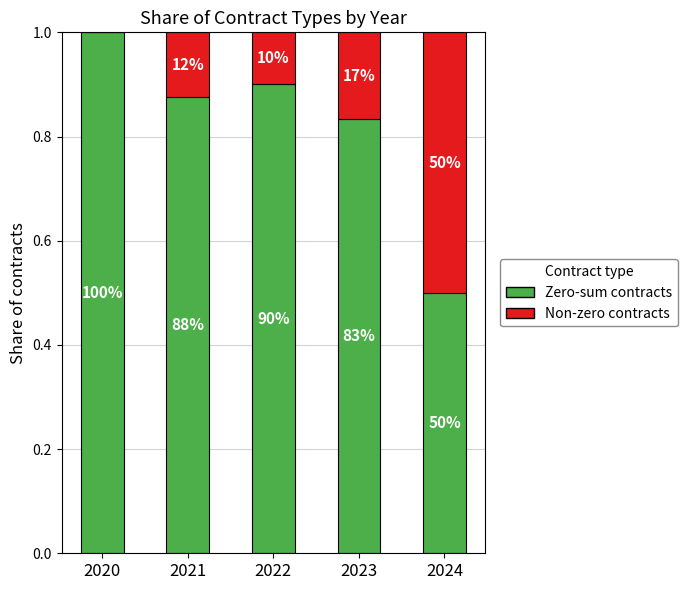

Between 2020 and 2023, which series saw the biggest shift?

Non-zero contracts